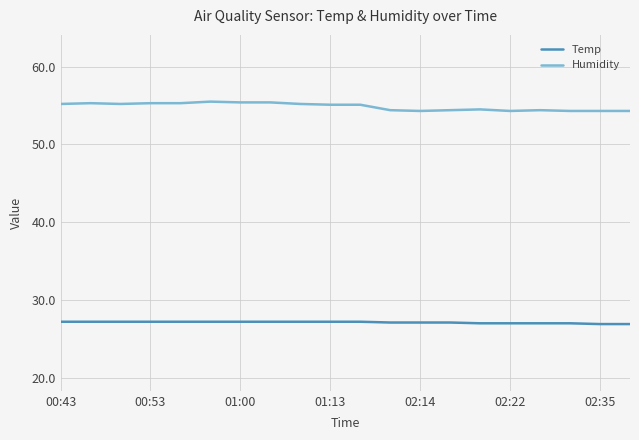

True or false: Temp and Humidity intersect in this chart.

False